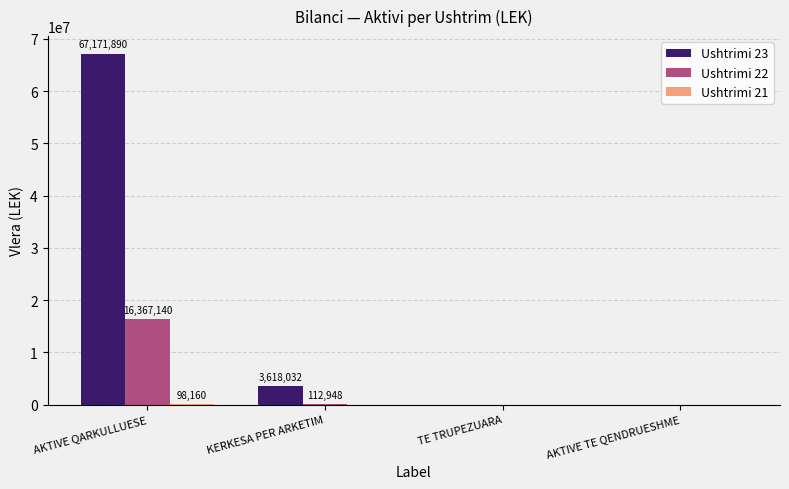

True or false: Ushtrimi 23 has a value of 0.0 at AKTIVE TE QENDRUESHME.

True